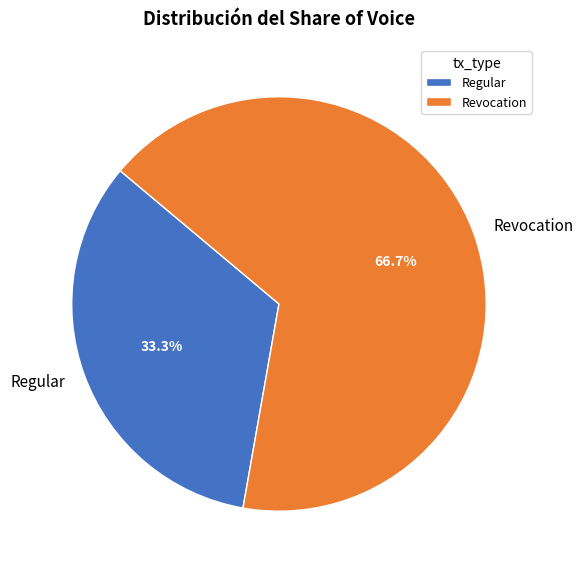

What is the majority slice?

Revocation